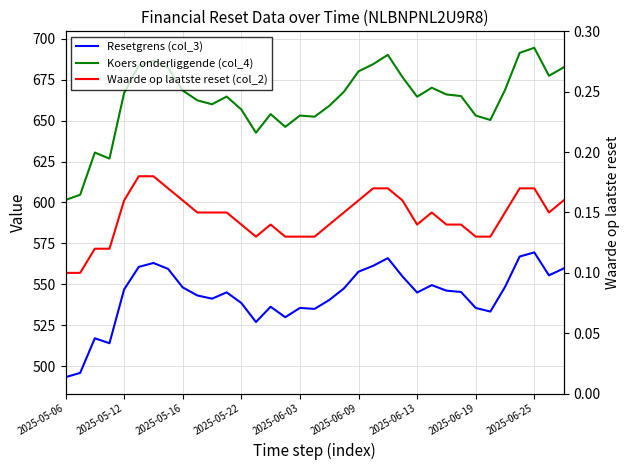

In Koers onderliggende (col_4), how many points are lower than both neighbors (excluding endpoints)?

8